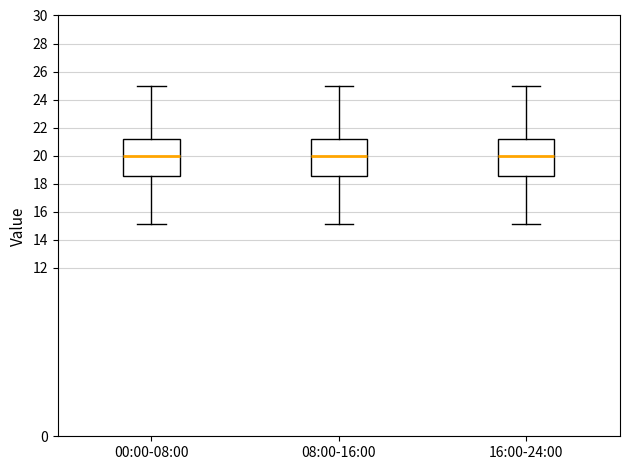

Where does the upper whisker of the box for 00:00-08:00 end on the y-axis? The values are not printed on the chart, so give them approximately, as read against the axis.

25.0